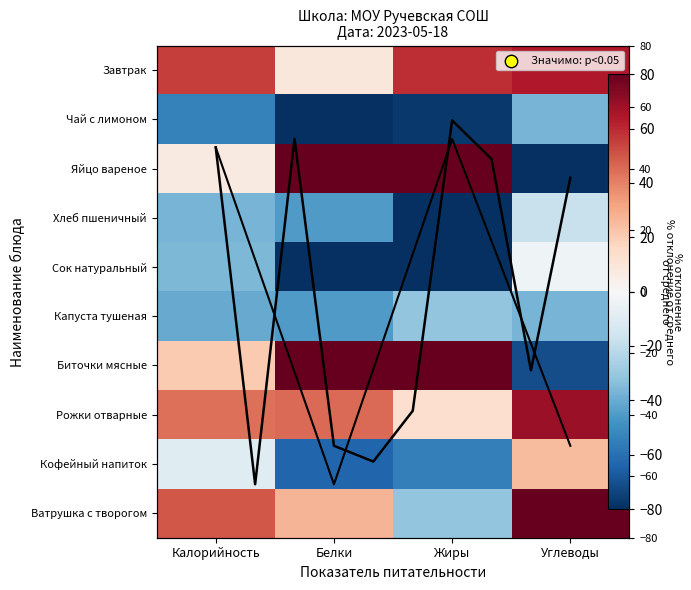

Where is Яйцо вареное nearest to the value 27?

Калорийность